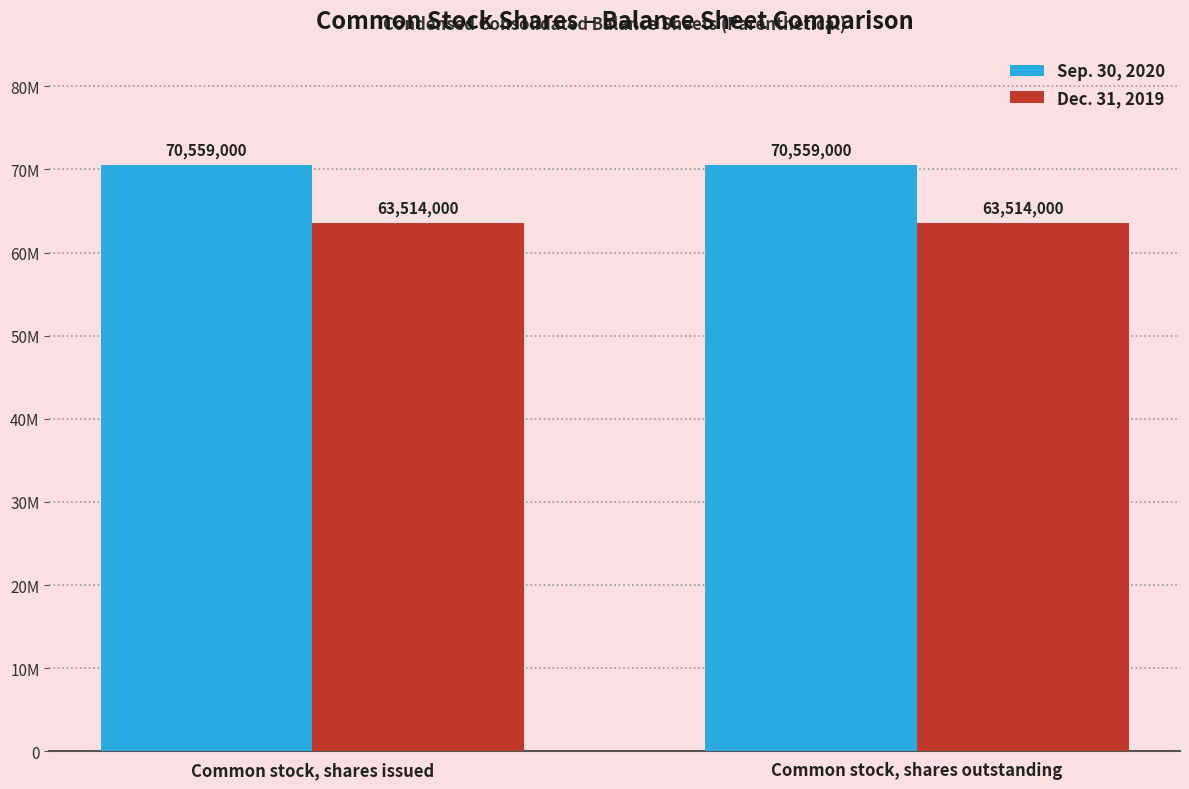

Does the chart contain stacked bars?

No